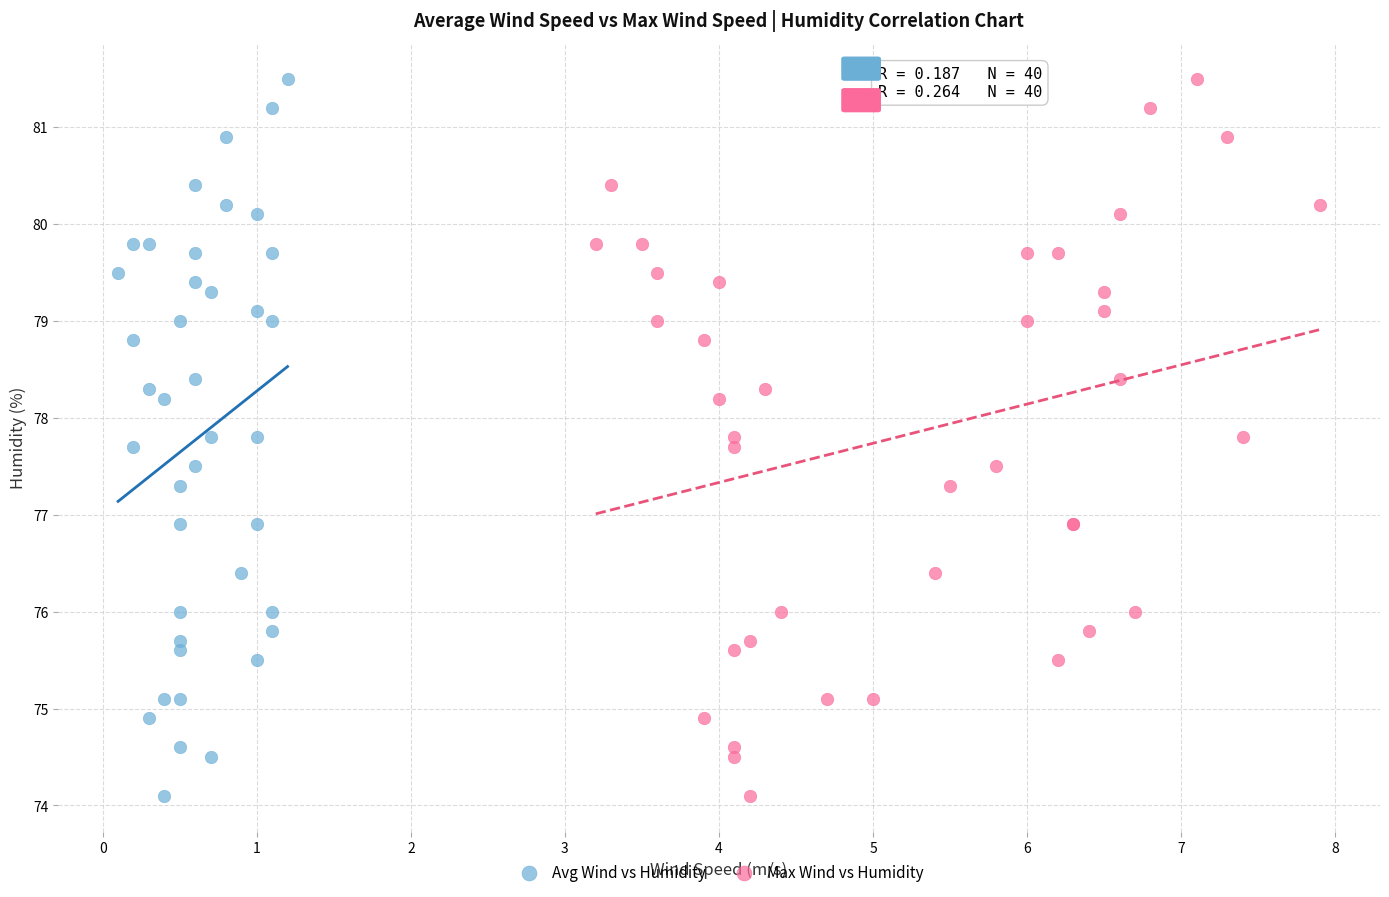

What are all the series names shown in the legend?

Avg Wind vs Humidity, Max Wind vs Humidity